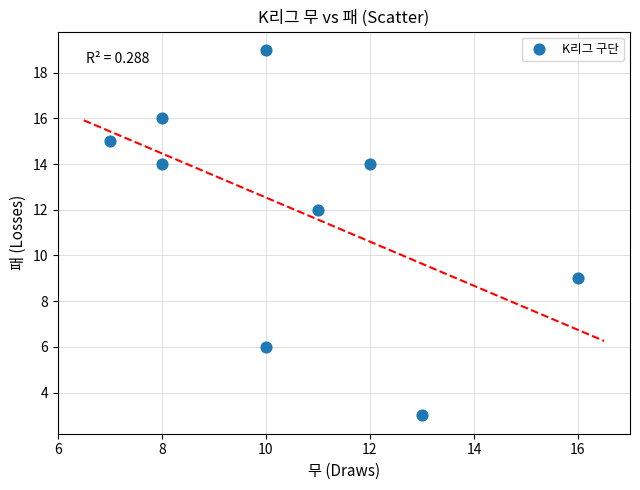

What Y value in the scatter plot is closest to 11?

12